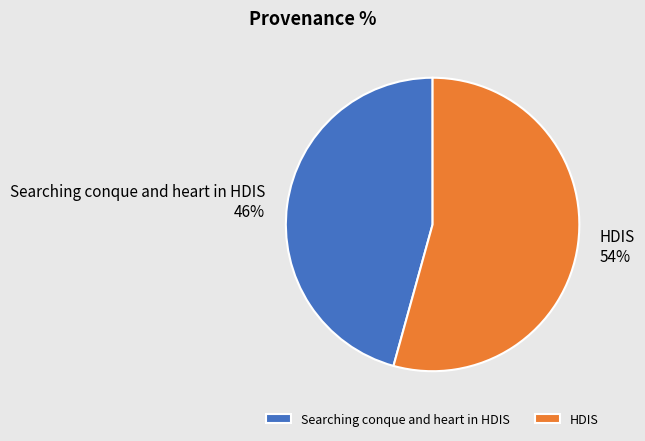

Count the number of slices in the pie.

2